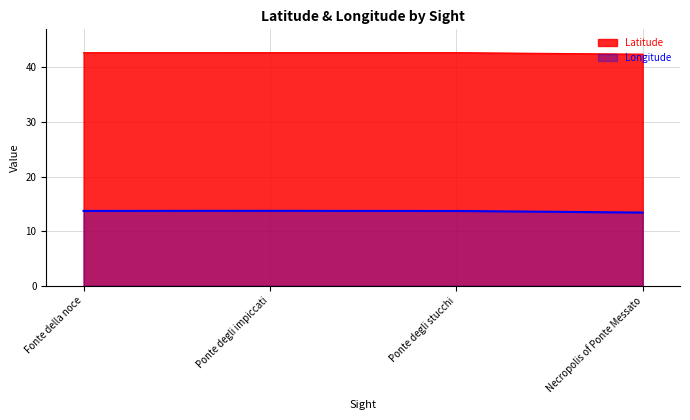

What is the sum of the Longitude values at Fonte della noce and Necropolis of Ponte Messato?

27.1